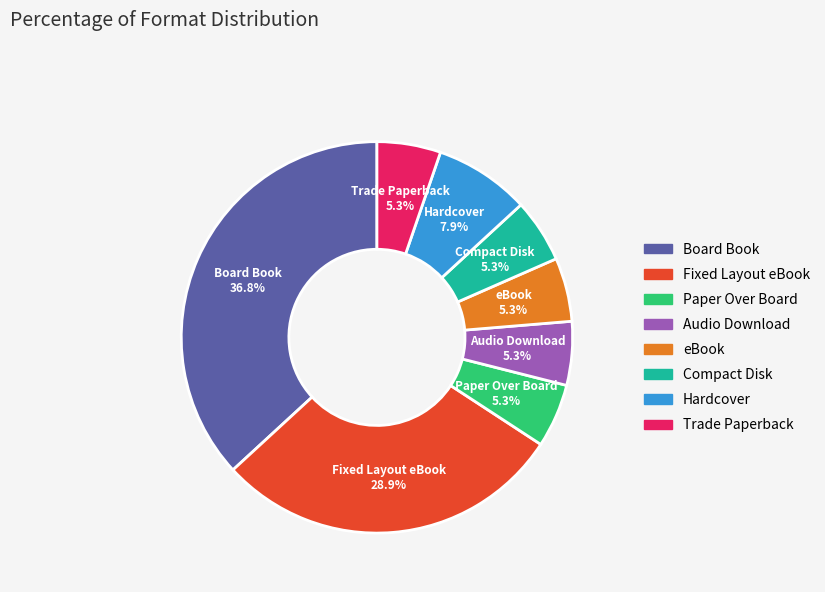

Which has a higher value, Paper Over Board or Hardcover?

Hardcover